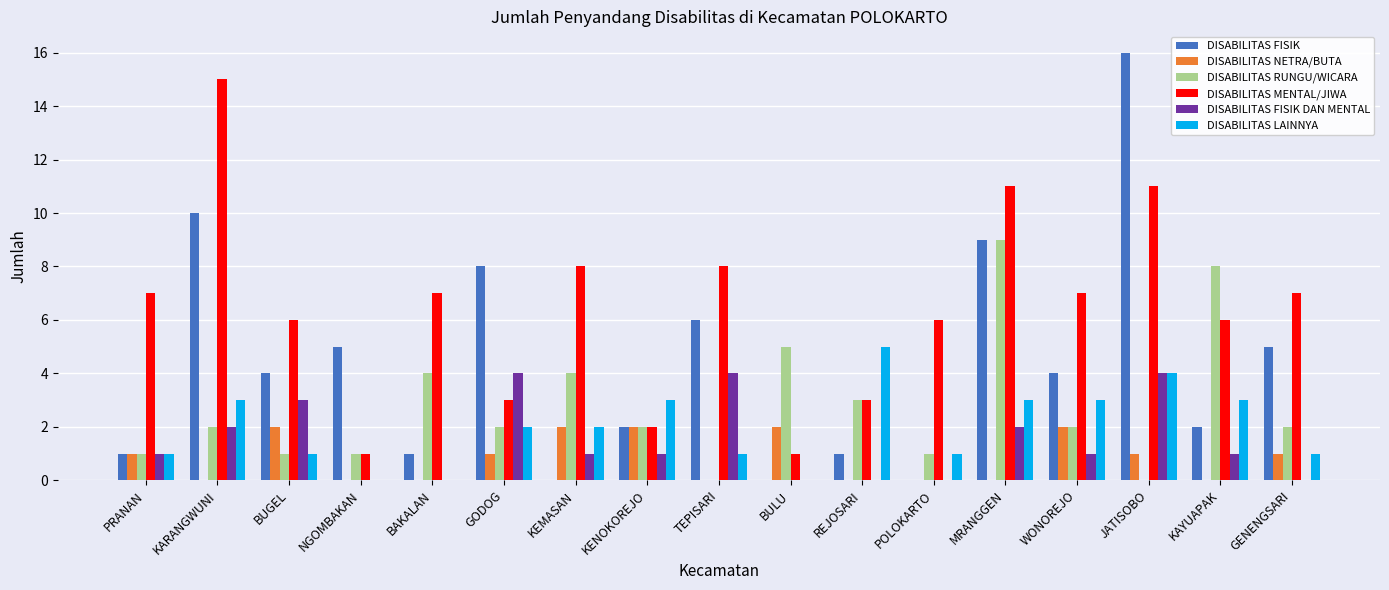

Which series changed the most between BULU and KAYUAPAK?

DISABILITAS MENTAL/JIWA